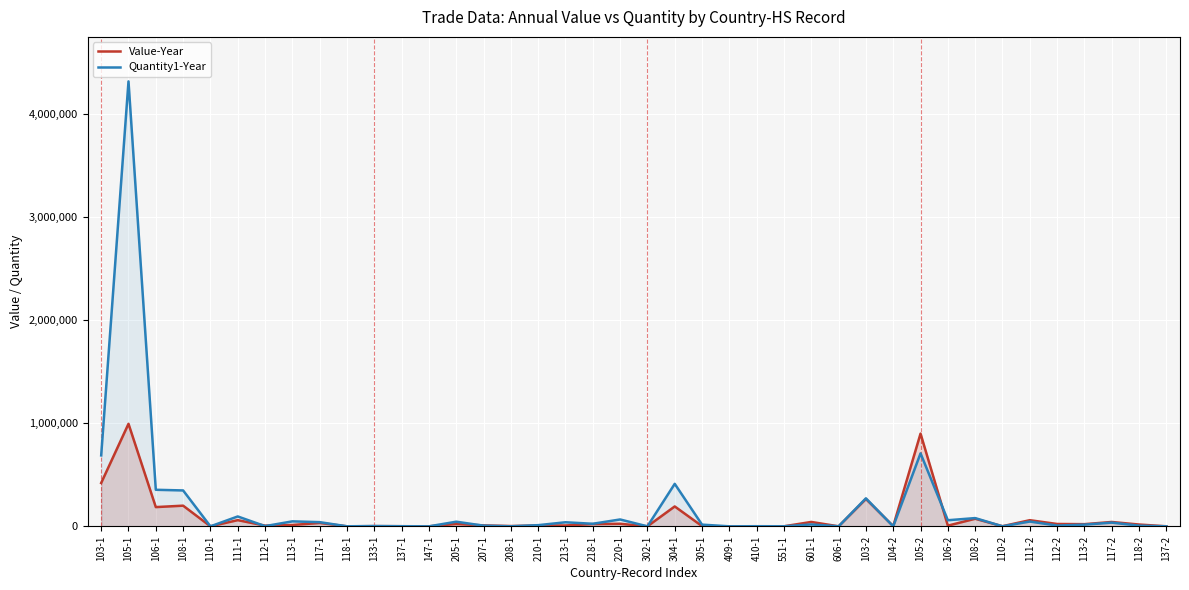

How many intersections are there between Quantity1-Year and Value-Year?

15